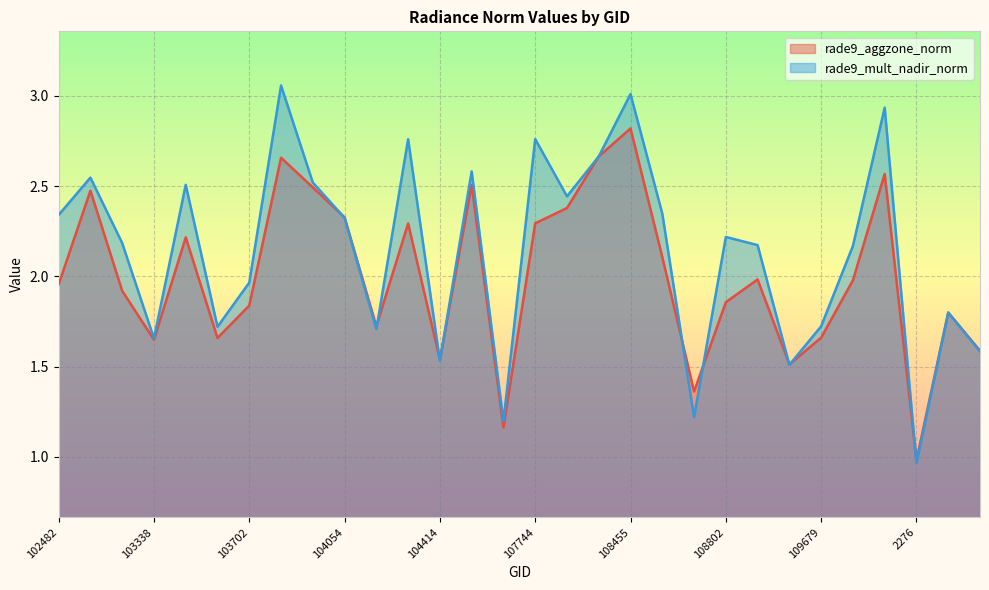

Between which two adjacent categories do rade9_aggzone_norm and rade9_mult_nadir_norm first intersect?

103936 and 104054